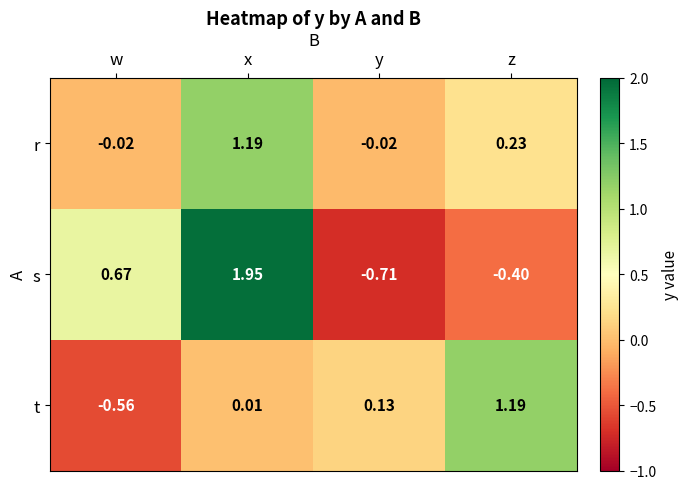

Which series has the widest spread of values?

s